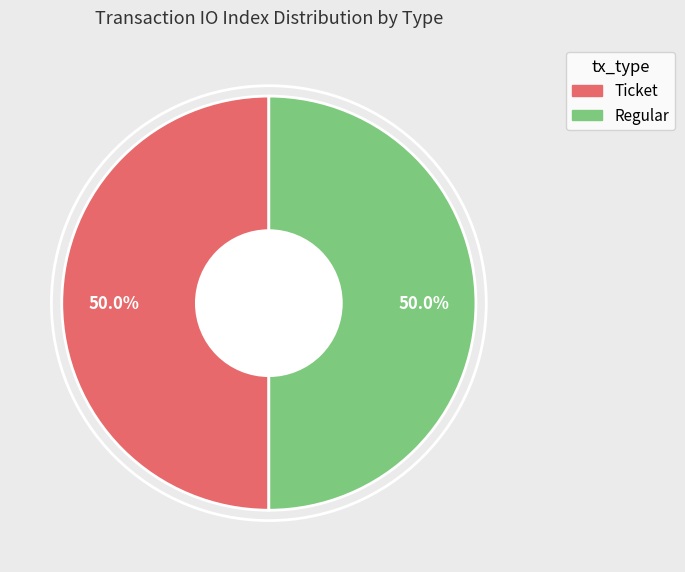

Is there any slice that represents more than half of the pie?

No